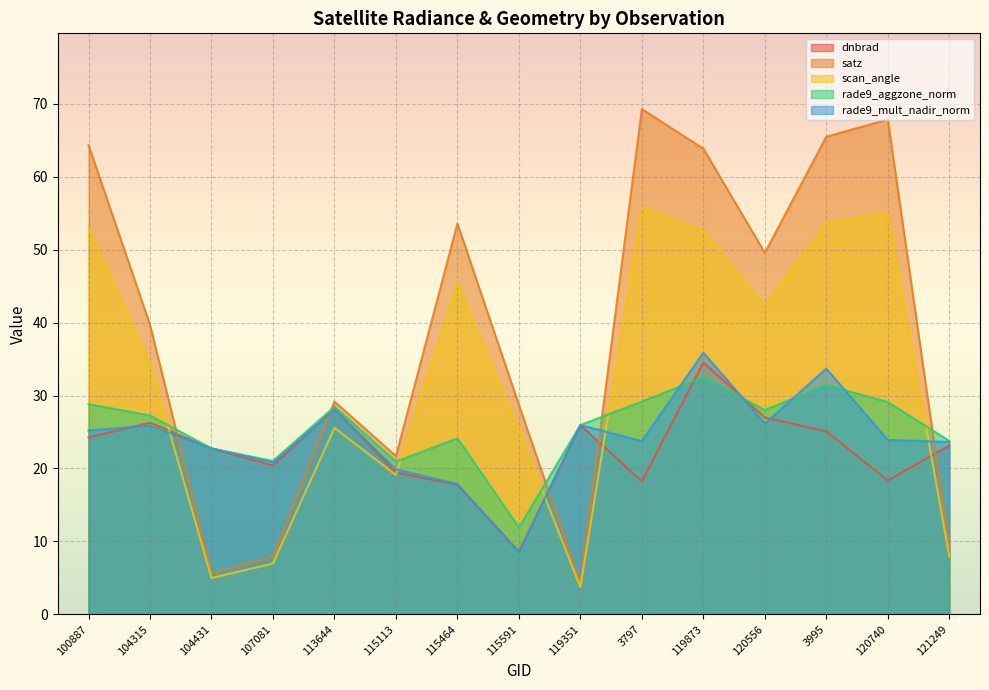

Does the chart display data point markers on the line(s)?

No